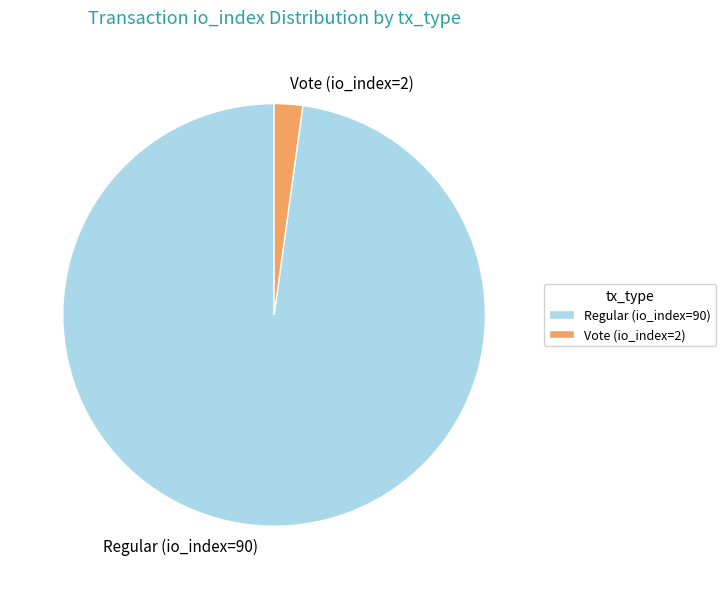

Rank the categories by value from lowest to highest.

Vote (io_index=2), Regular (io_index=90)